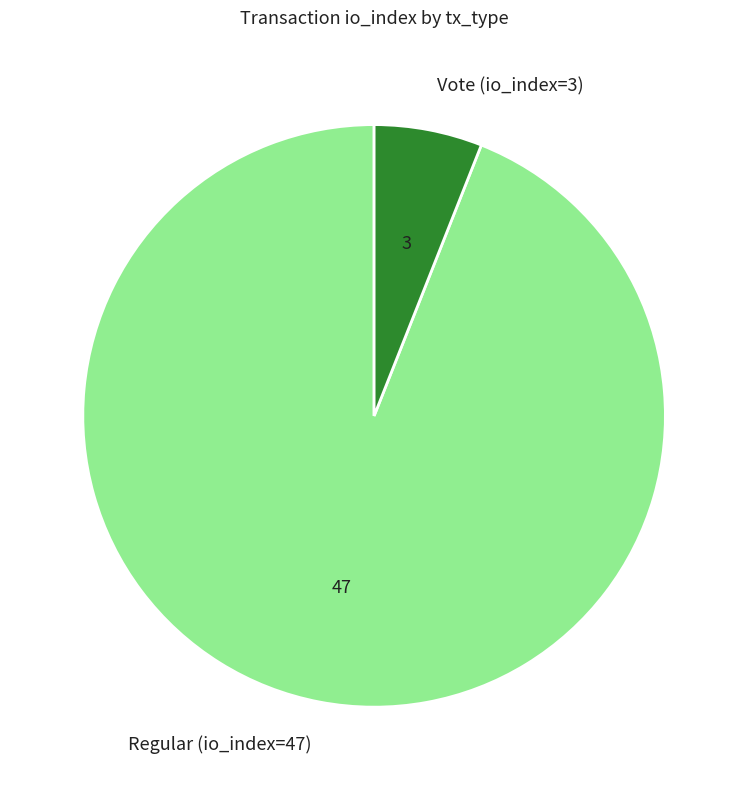

Between Vote (io_index=3) and Regular (io_index=47), which is larger?

Regular (io_index=47)